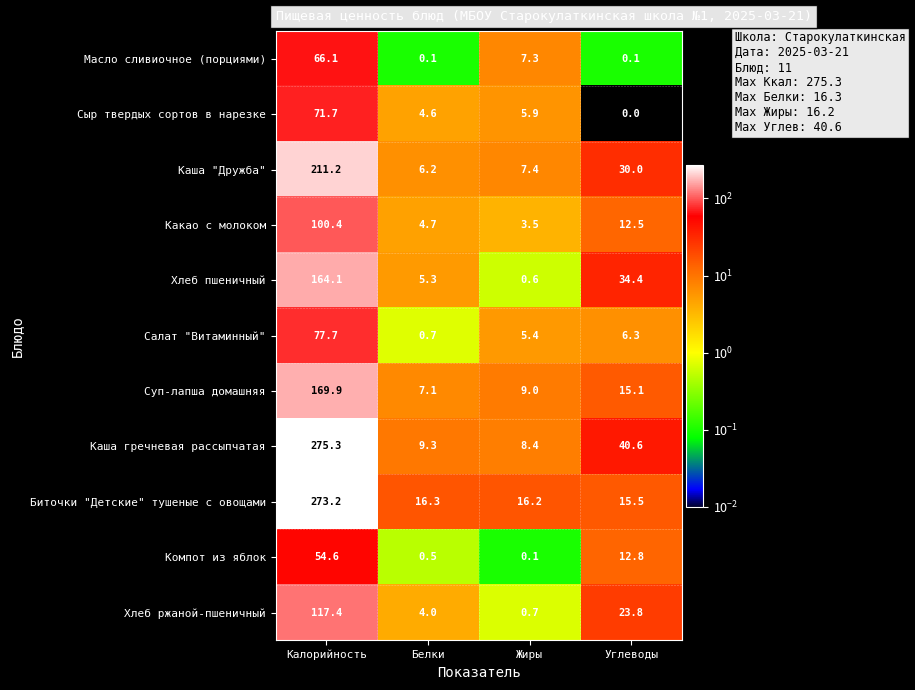

What is the sum of all Каша "Дружба" values?

254.8